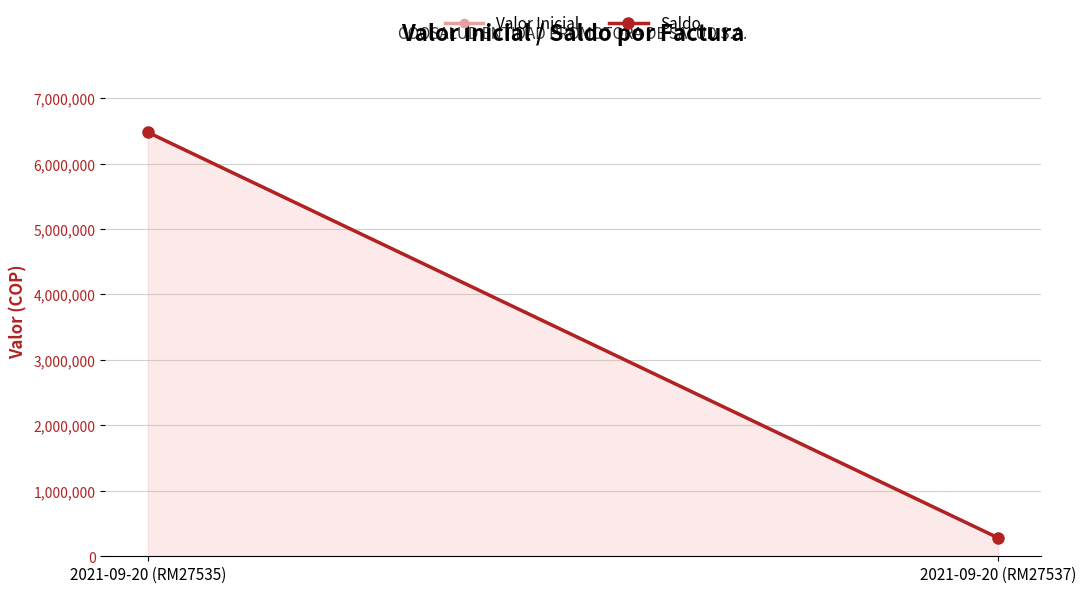

Reading left to right, what are all the values shown in this chart?

Valor Inicial: 6478454	281722
Saldo: 6478454	281722